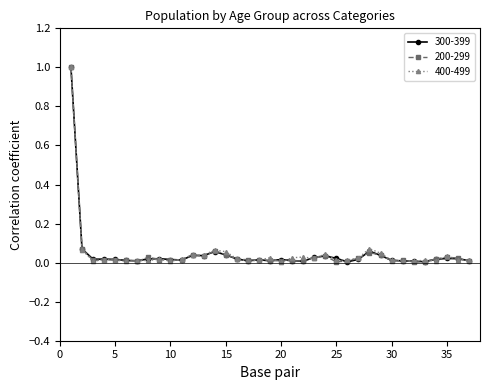

True or false: 300-399 has more than 1 interior local peaks.

True